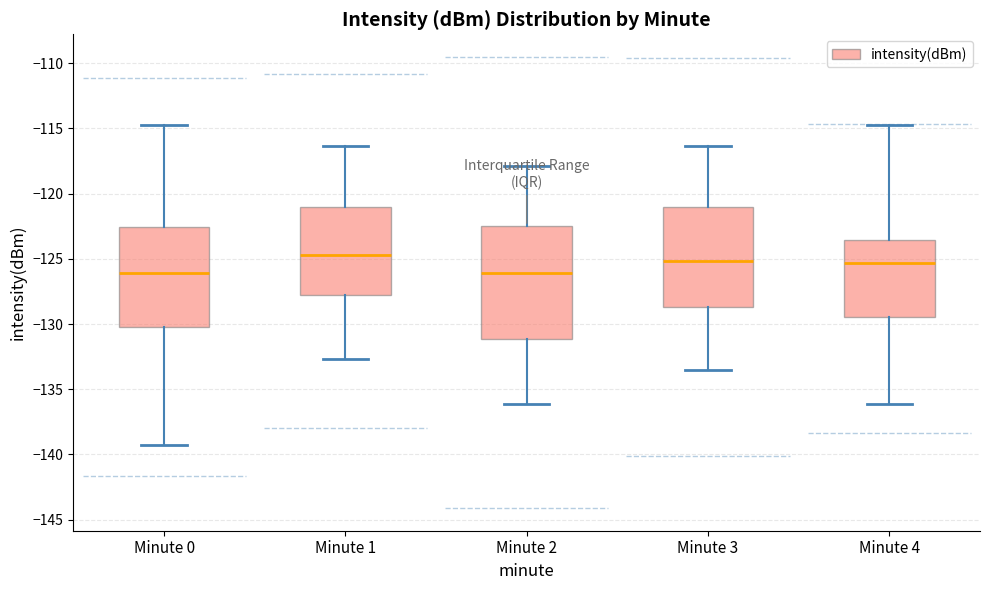

Reading left to right, read every box against the y-axis: the position of its median line, the range the box covers, and the ends of its whiskers. The values are not printed on the chart, so give them approximately, as read against the axis.

Minute 0: median -126.0, box -130.0 to -122.5, whiskers -139.5 to -114.5
Minute 1: median -124.5, box -128.0 to -121.0, whiskers -132.5 to -116.5
Minute 2: median -126.0, box -131.0 to -122.5, whiskers -136.0 to -118.0
Minute 3: median -125.0, box -128.5 to -121.0, whiskers -133.5 to -116.5
Minute 4: median -125.5, box -129.5 to -123.5, whiskers -136.0 to -114.5